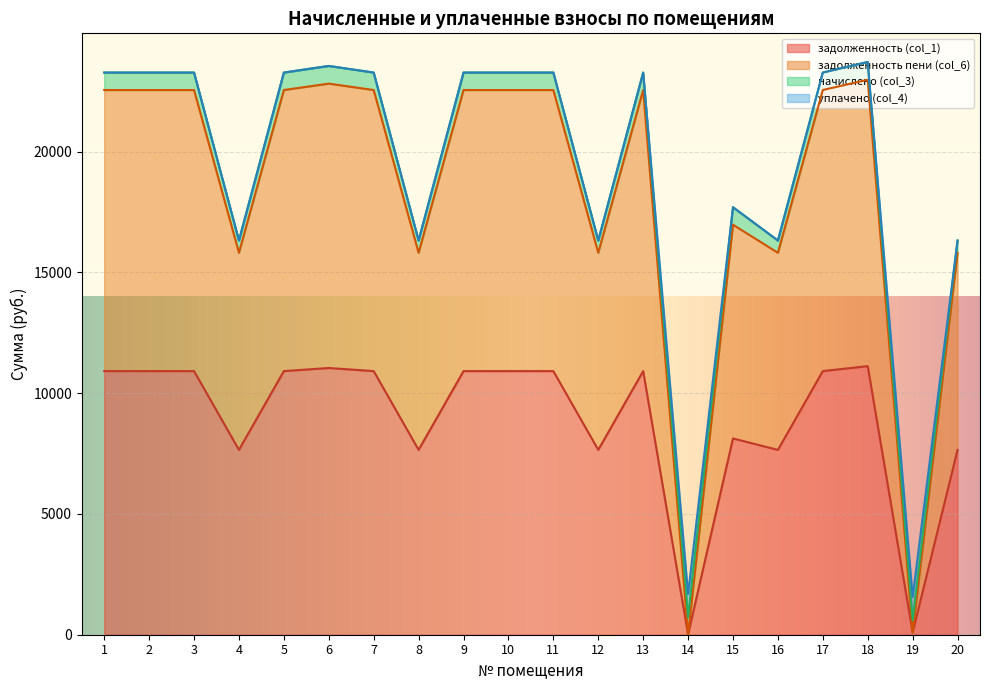

The value of задолженность (col_1) at 13 is 16635.2. True or false?

False